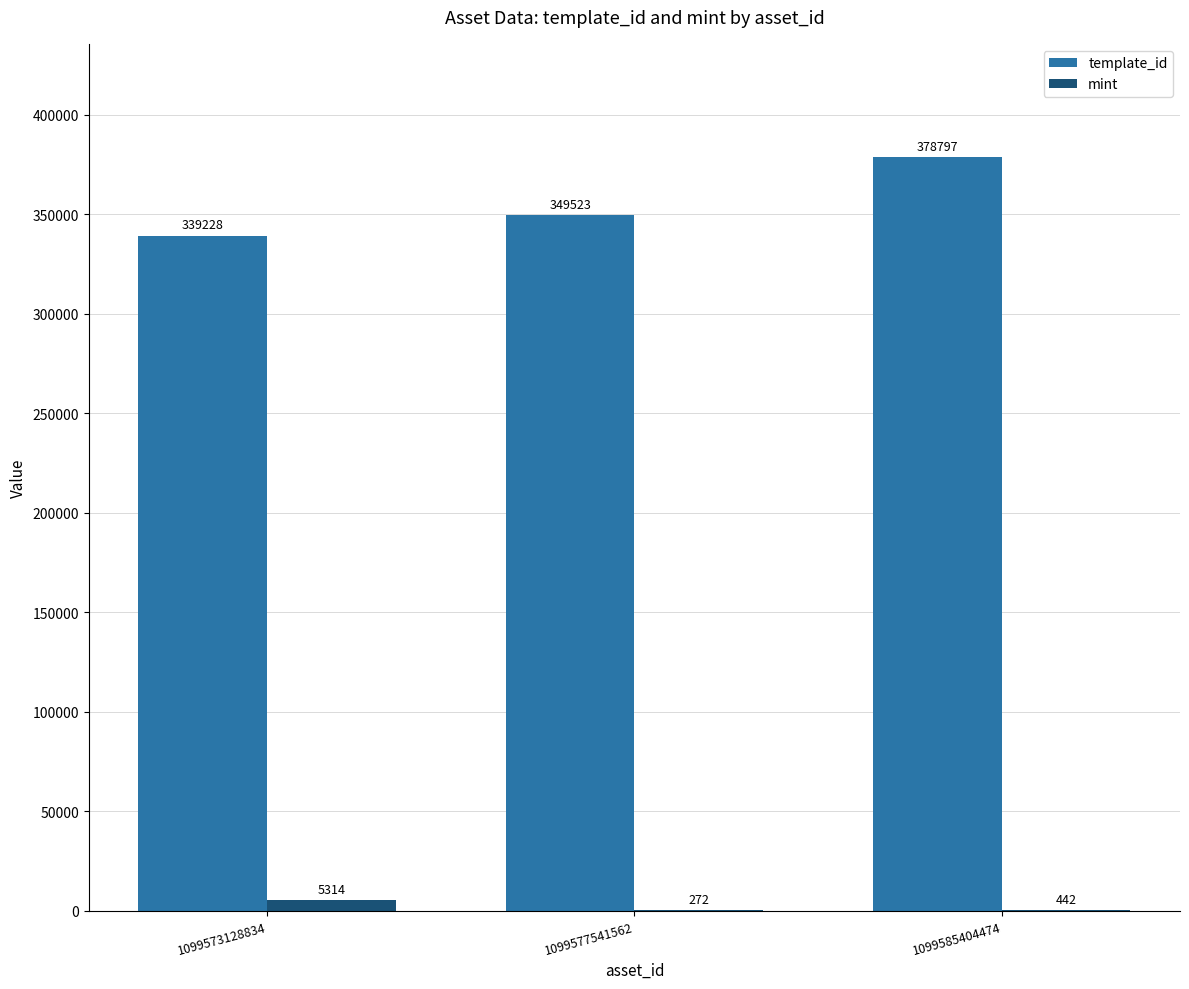

At which label is template_id closest to 359012?

1099577541562